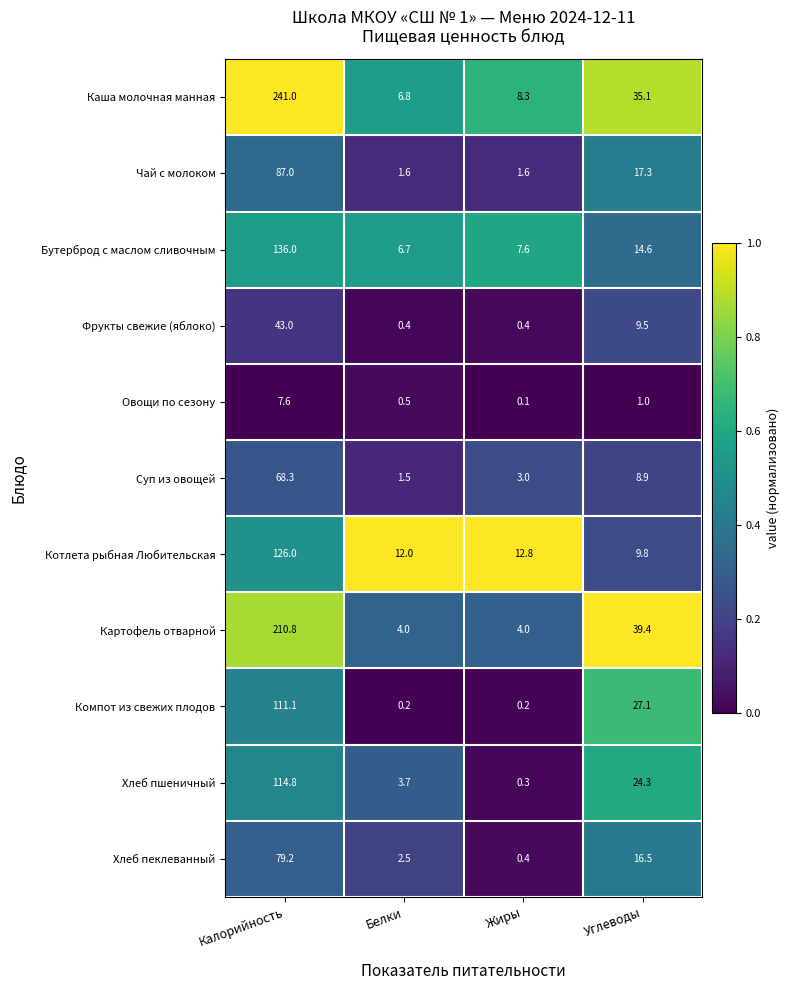

What is the spread (max minus min) of values at Калорийность?

233.4